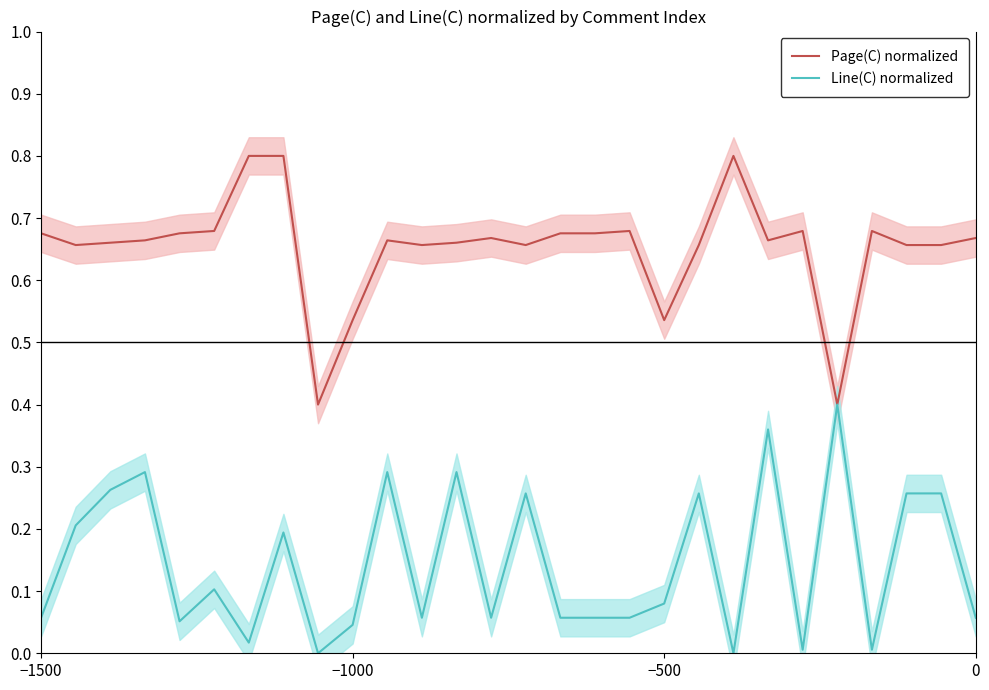

True or false: Line(C) normalized has a value of 0.0 at 0.

False